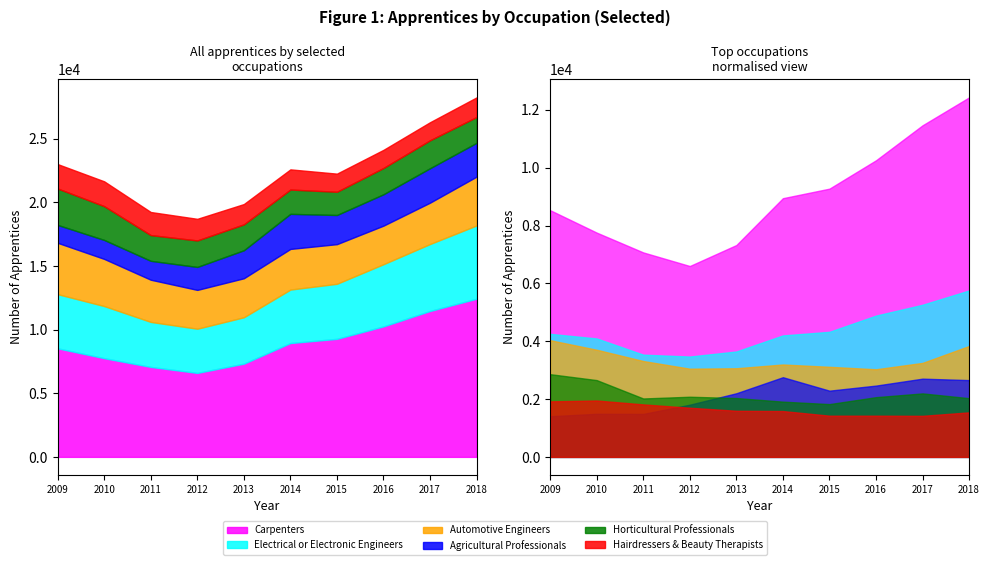

What is the difference between the maximum and minimum values in the Agricultural Professionals series?

1350